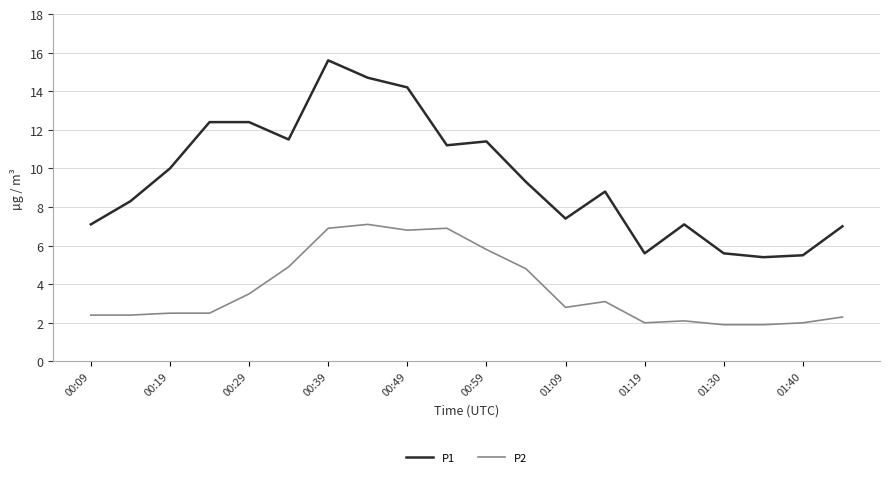

Which series has the largest total across all categories?

P1